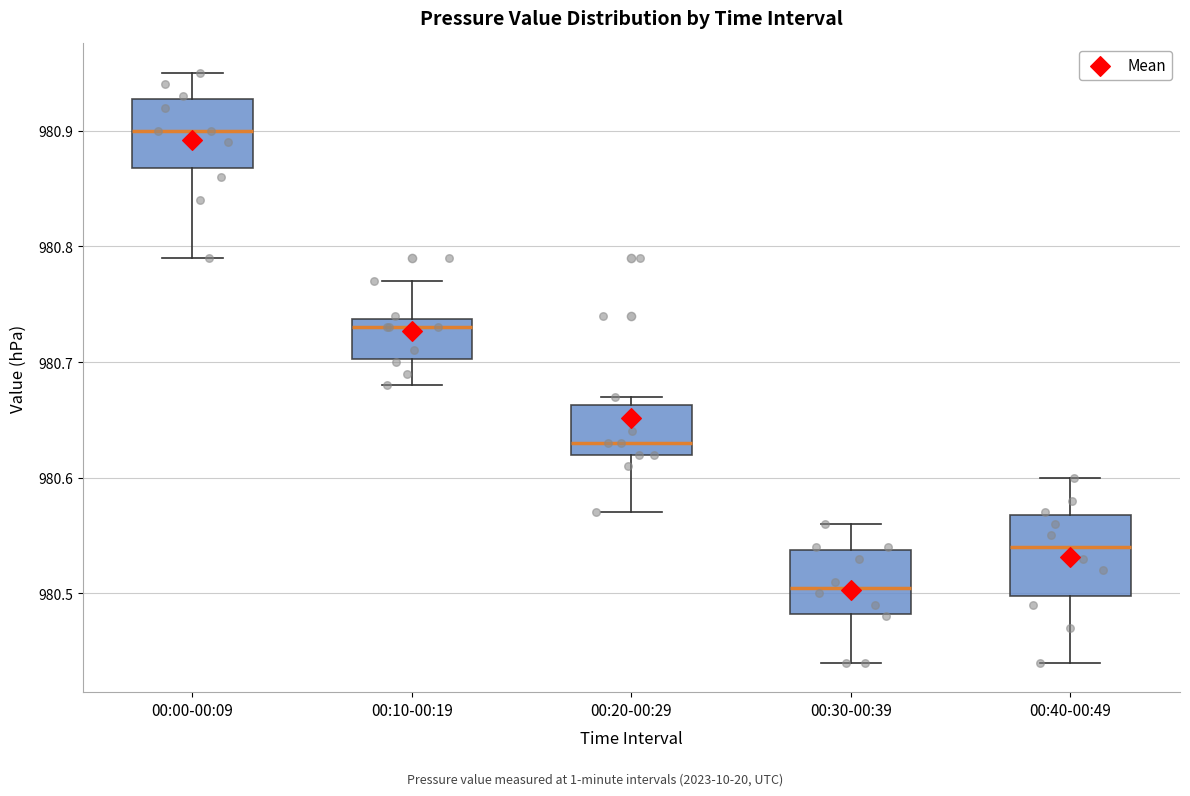

Which box has the highest median line?

00:00-00:09